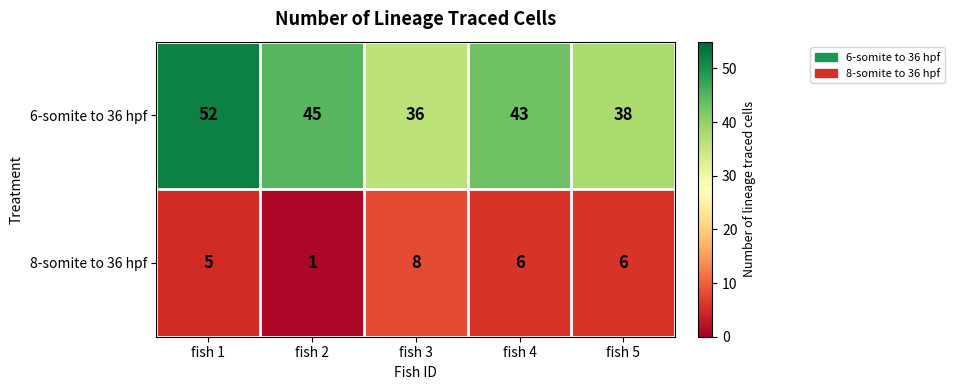

What is the spread (max minus min) of values at fish 1?

47